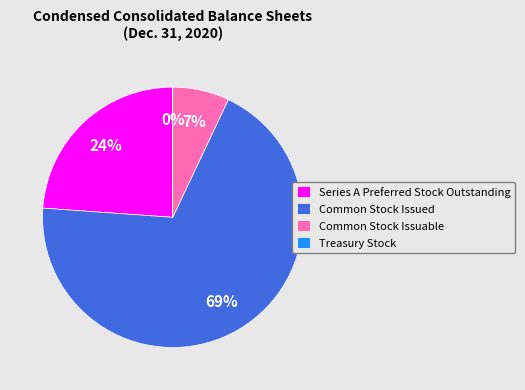

Is it true that Series A Preferred Stock Outstanding is 37% of the pie?

False